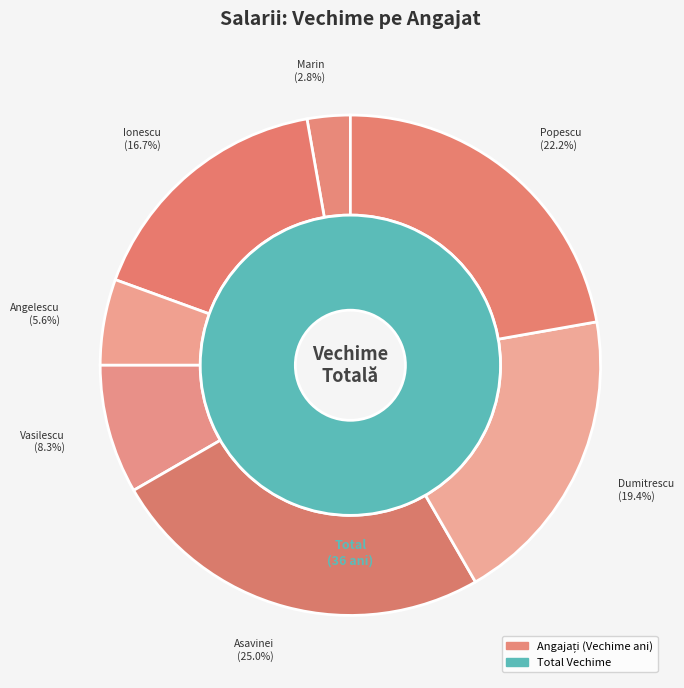

True or false: Ionescu Florica accounts for 8% of the total.

False